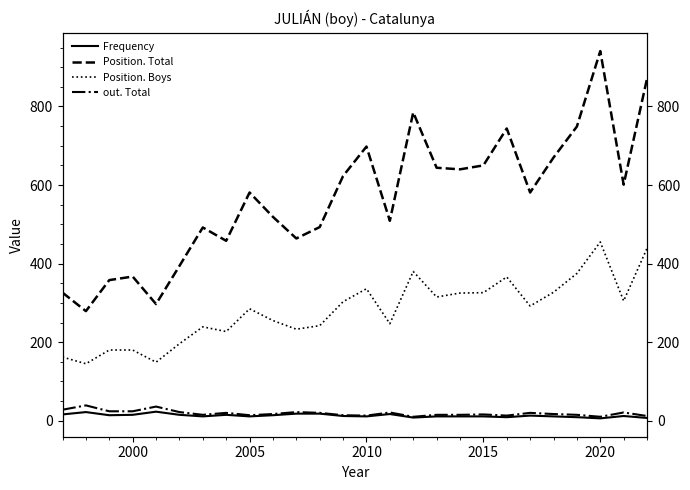

How many values in the Position. Total series are below 581?

12